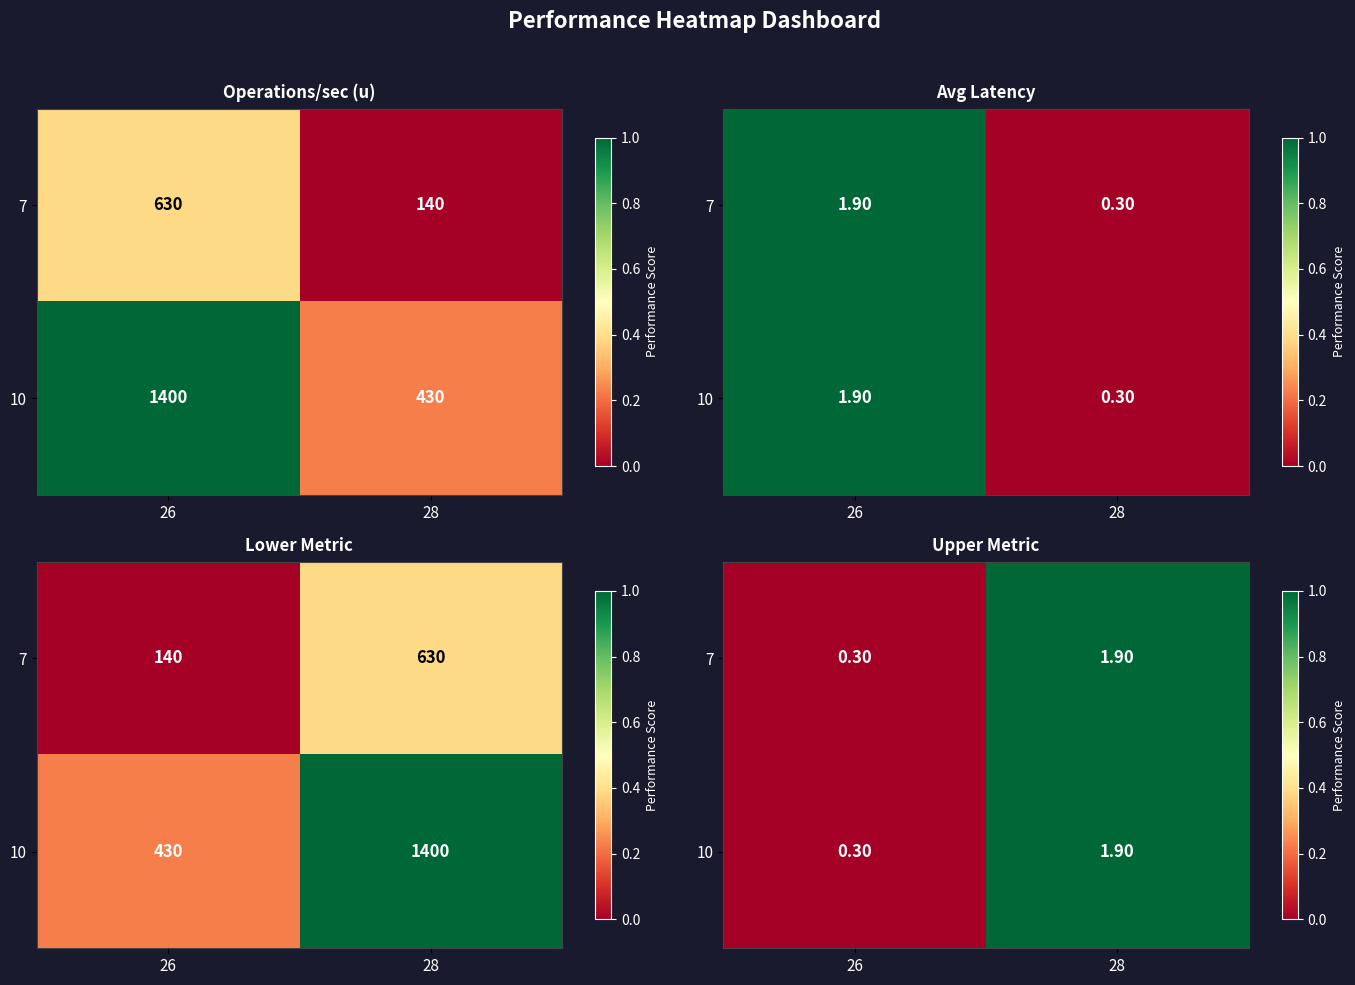

At which label is 7 closest to 0?

26